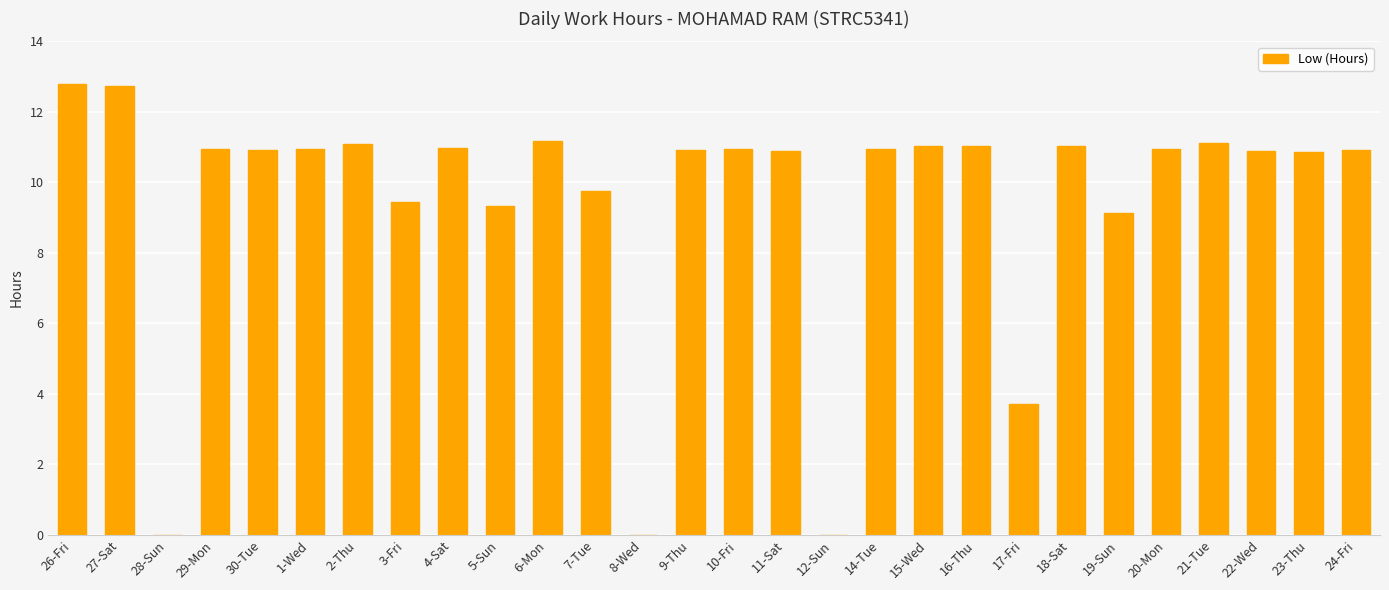

What is the sum of all values?

264.5